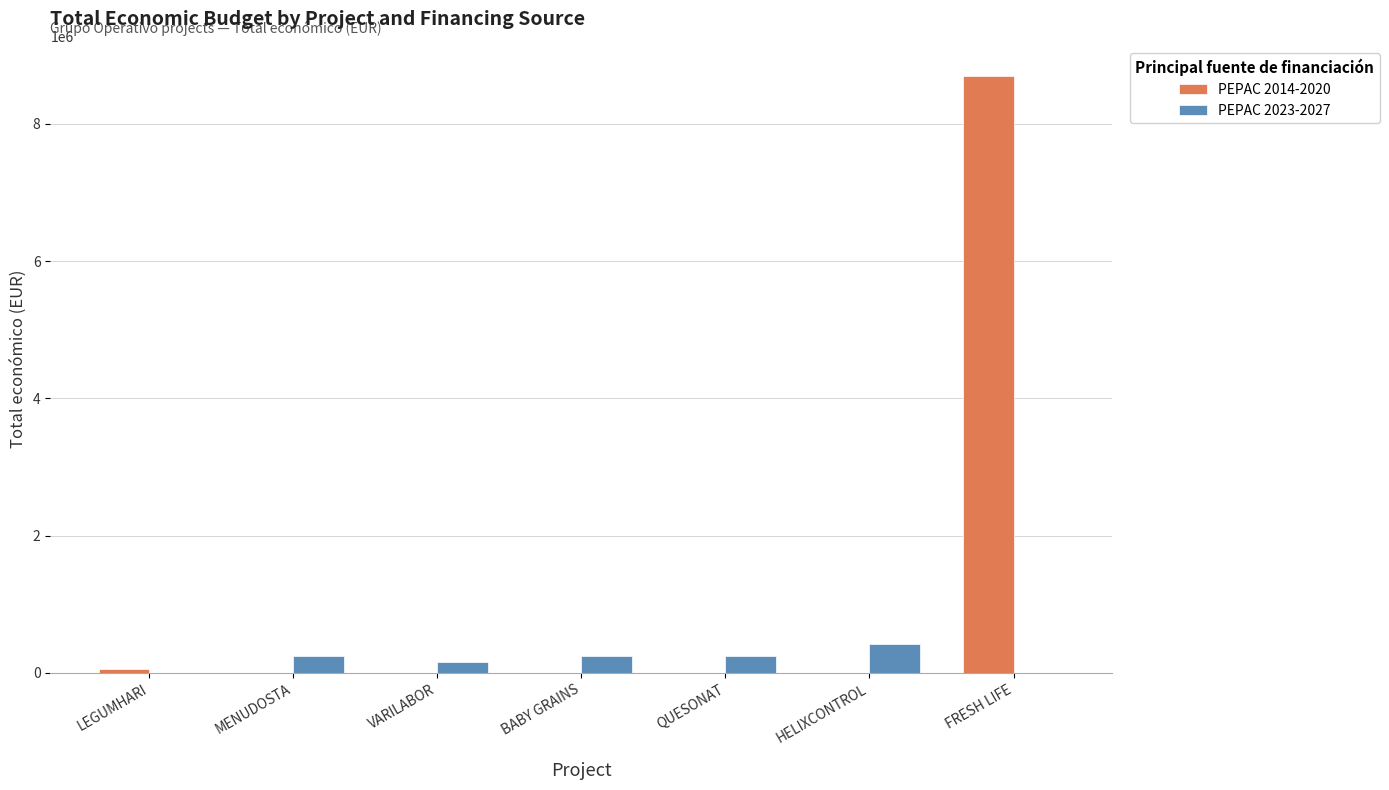

The value of PEPAC 2023-2027 at HELIXCONTROL is 114340. True or false?

False